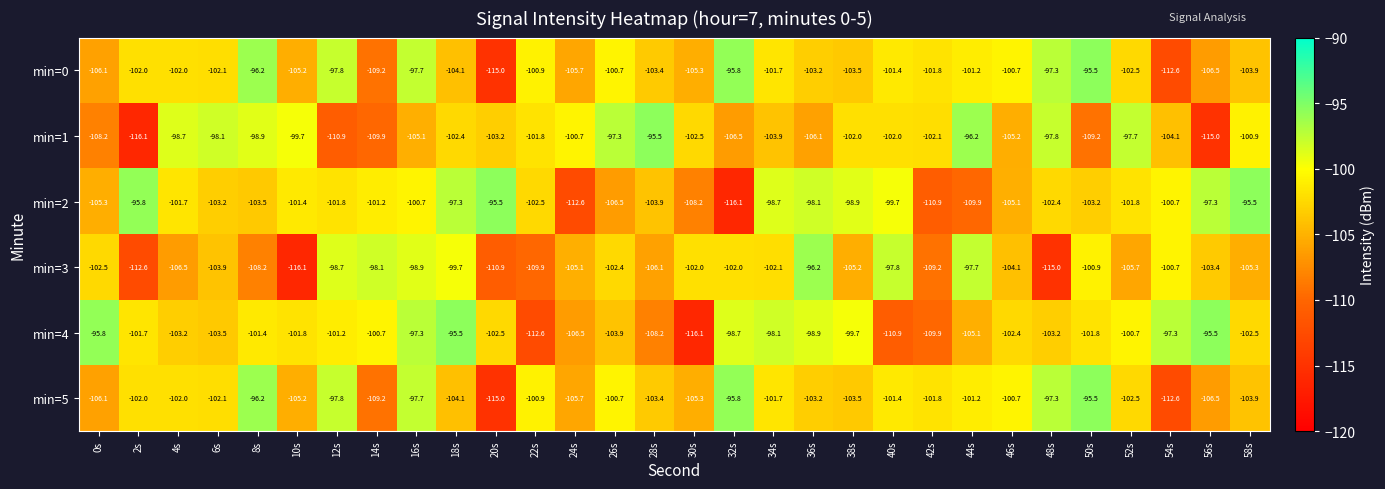

At how many categories does at least one series exceed -114?

30